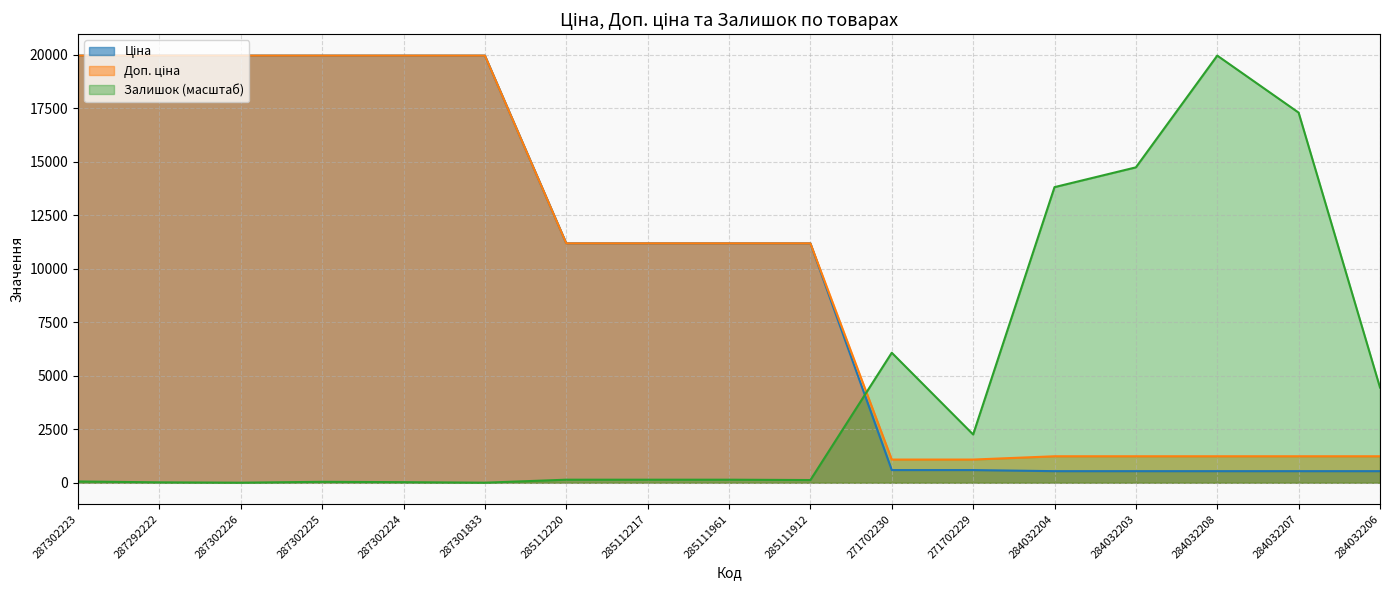

Rank the series at 287292222 from lowest to highest value.

Залишок, Ціна, Доп. ціна